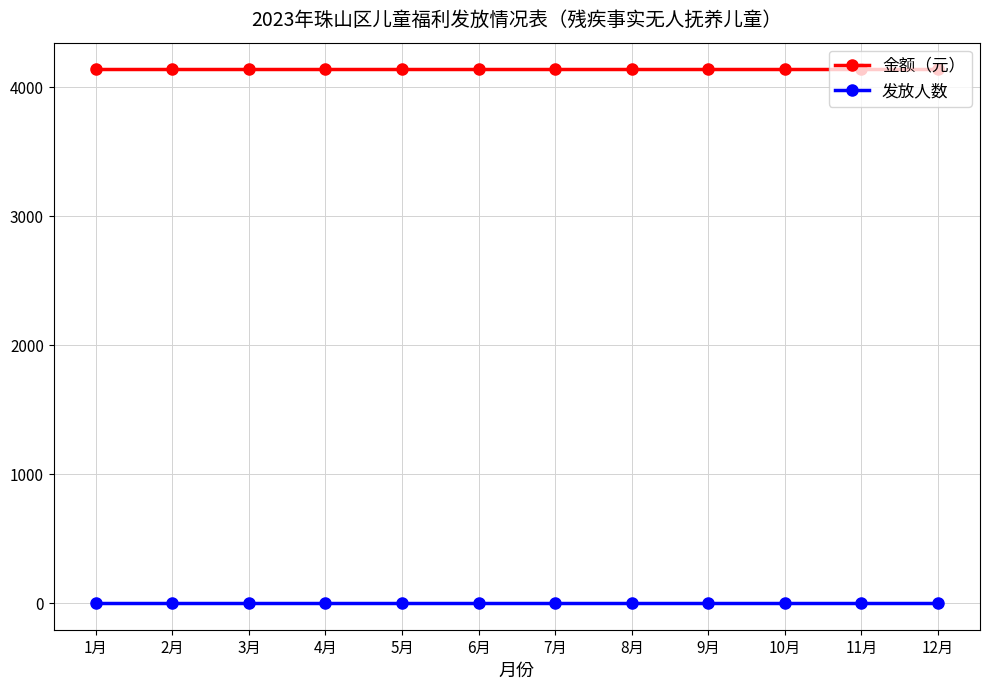

How many lines are shown in the chart?

2